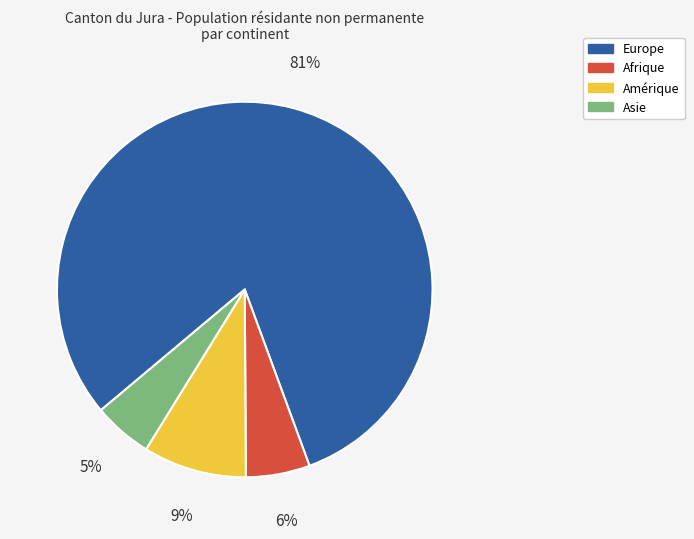

What percentage is the Amérique slice, to the nearest percent?

9%